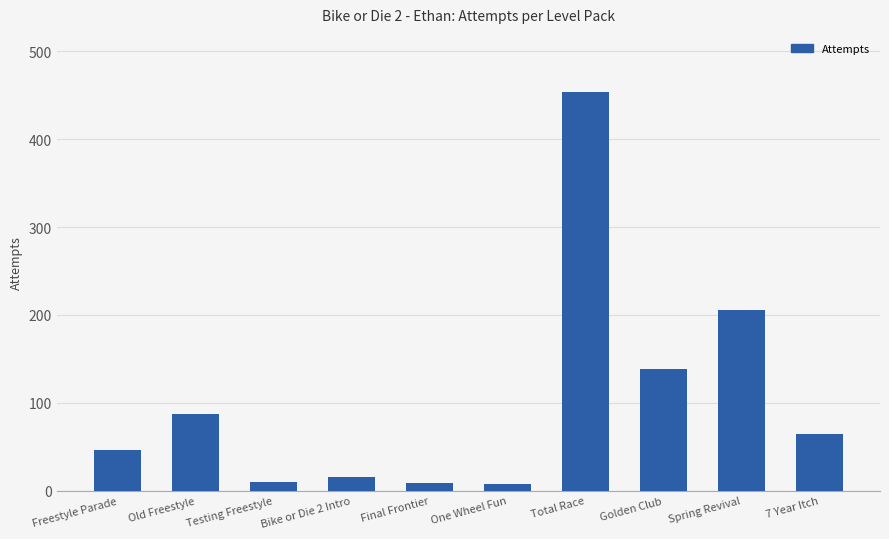

Is it true that the value at Freestyle Parade is 46?

True